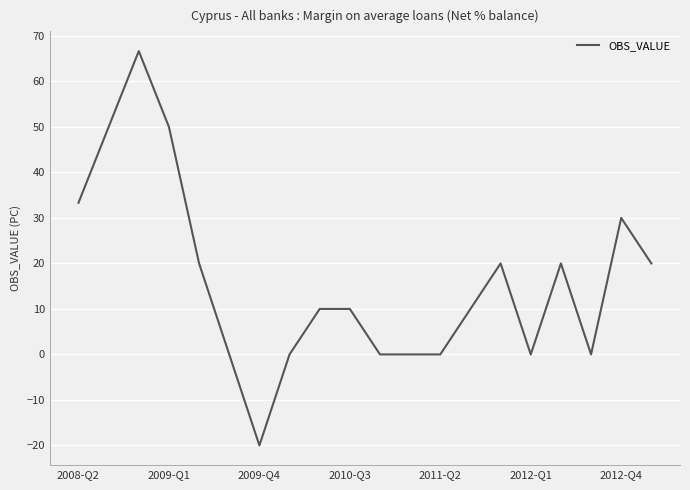

What is the maximum value shown in the chart?

66.7